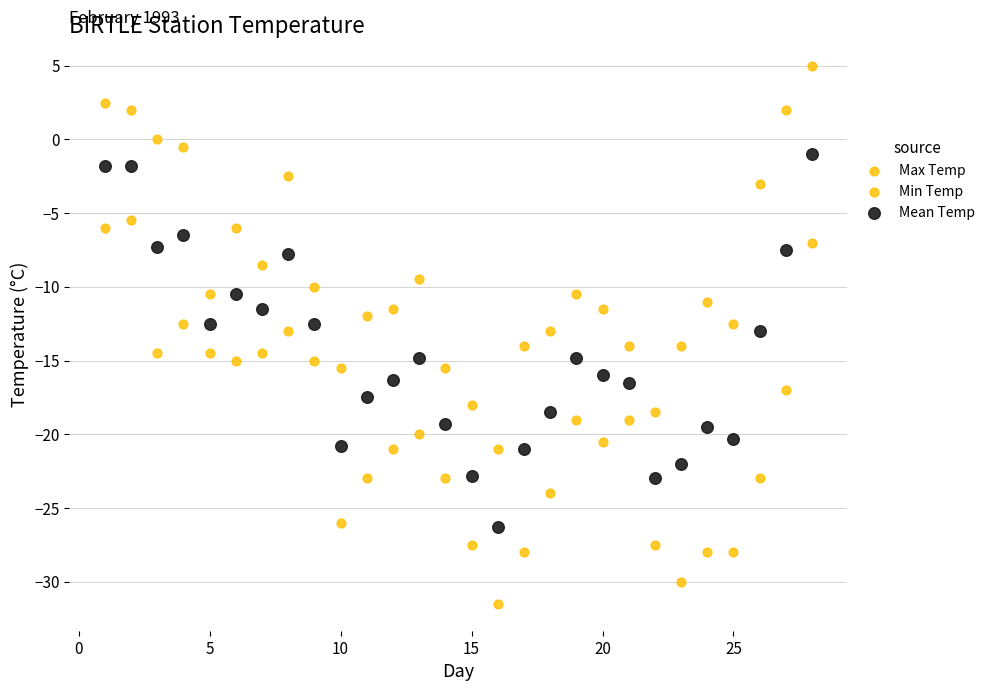

How many data points are displayed?

84